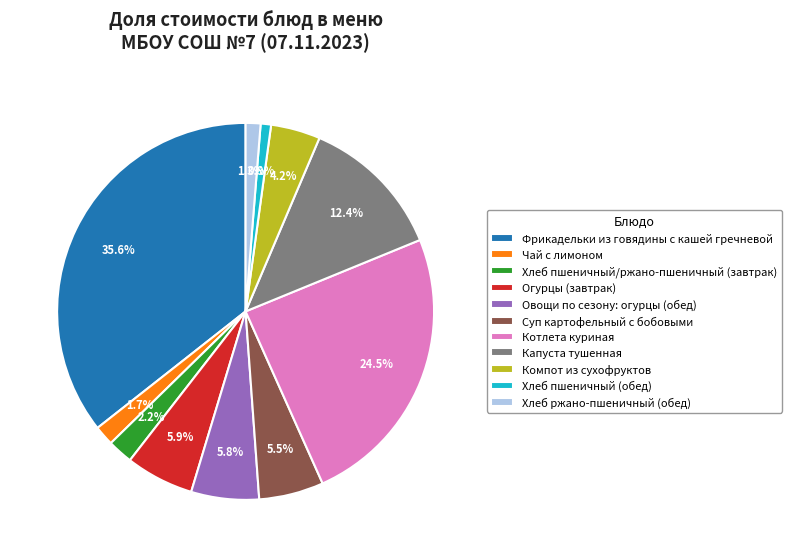

Approximately how many times larger is the value at Компот из сухофруктов compared to Овощи по сезону: огурцы (обед)?

0.7